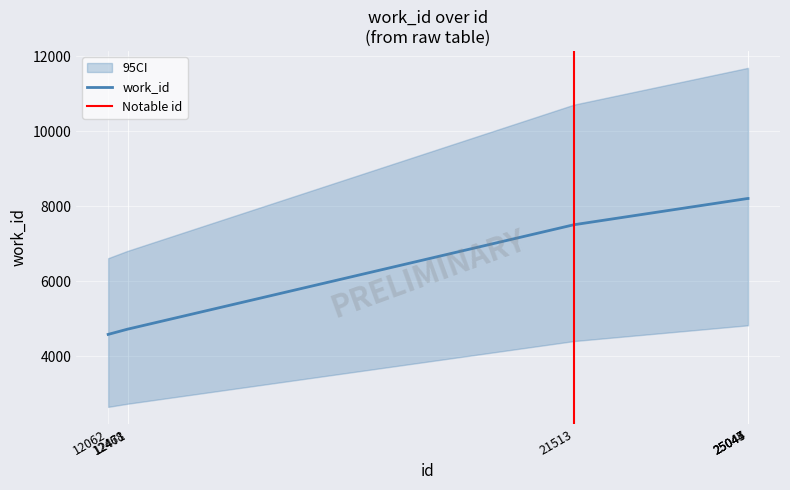

Is it true that the value at 21513 is 7508?

True